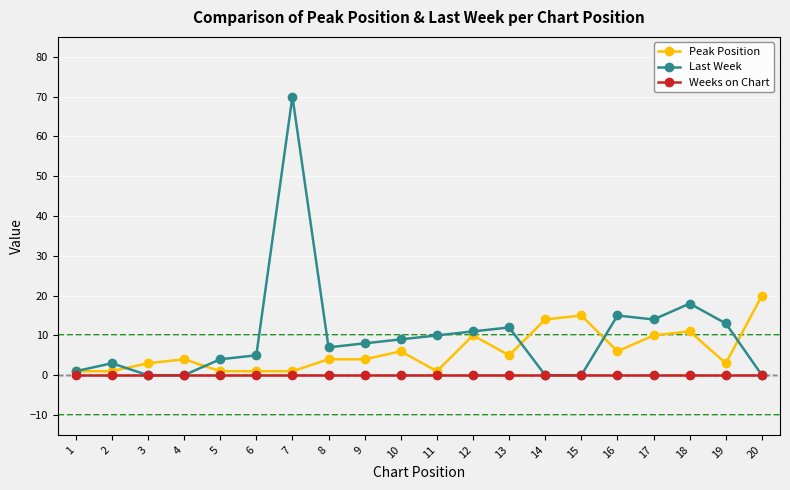

Rank the series by their maximum value, from lowest to highest.

Weeks on Chart, Peak Position, Last Week